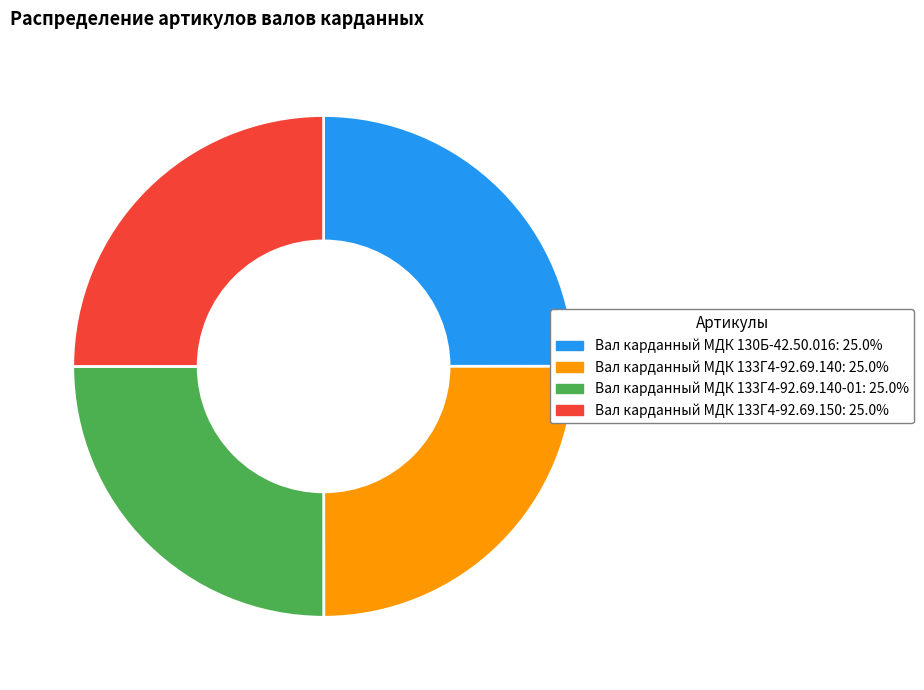

Does any single category account for the majority?

No